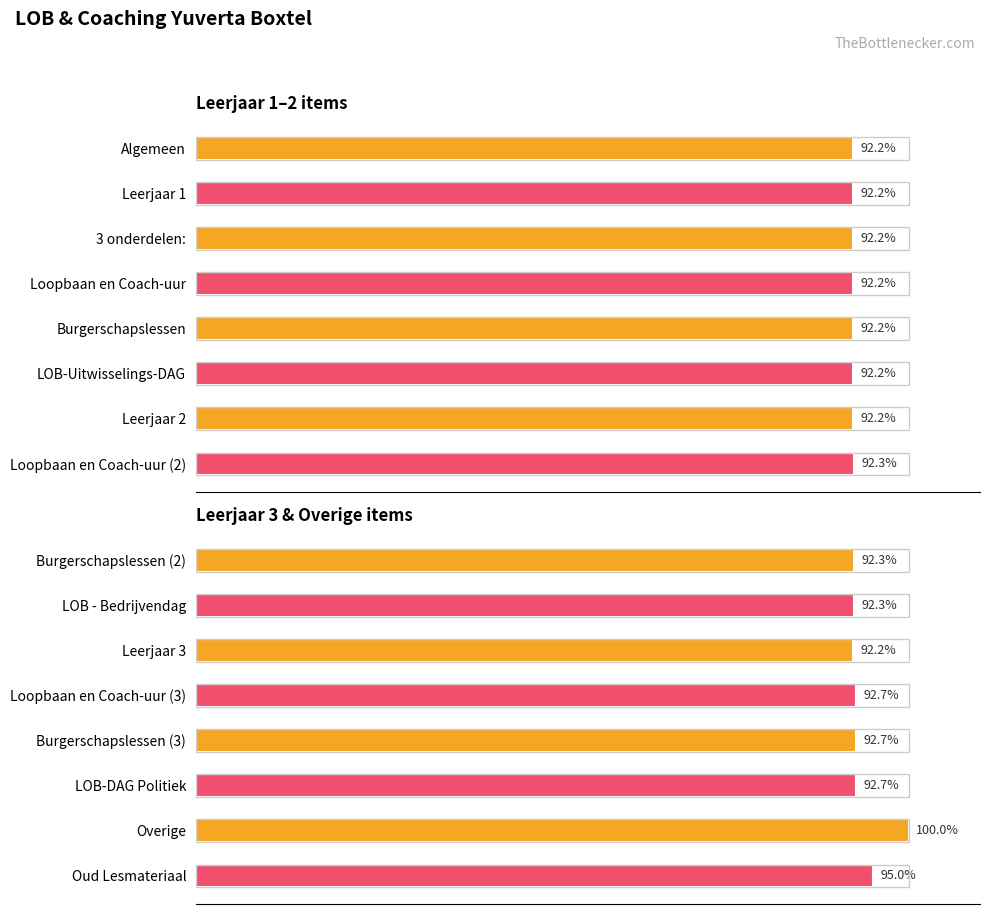

The value at Overige is 37.9. True or false?

False